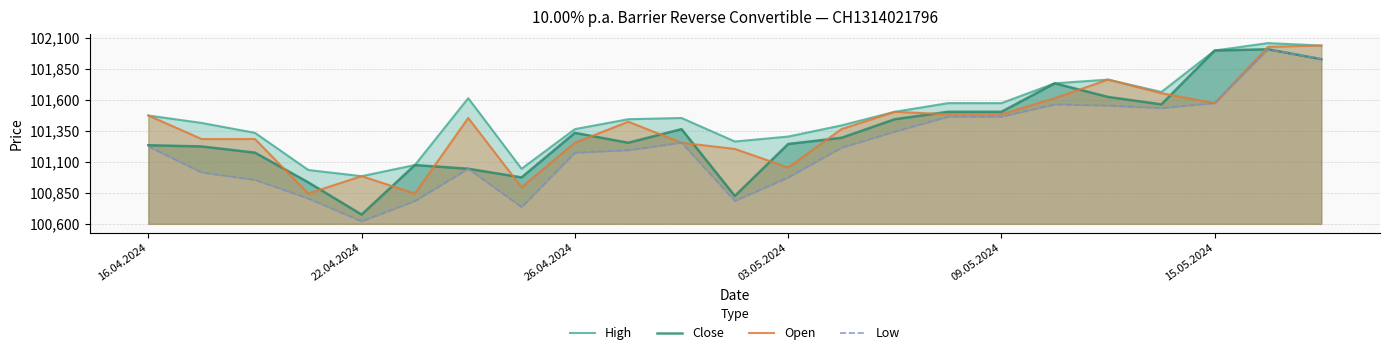

Which series has the largest range (max minus min)?

Low